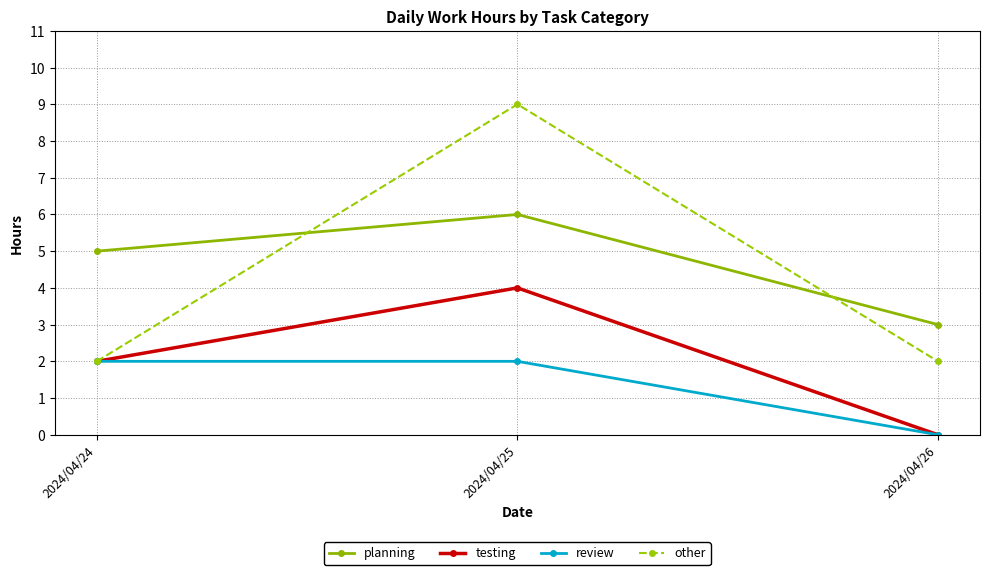

Read the testing value at 2024/04/25.

4